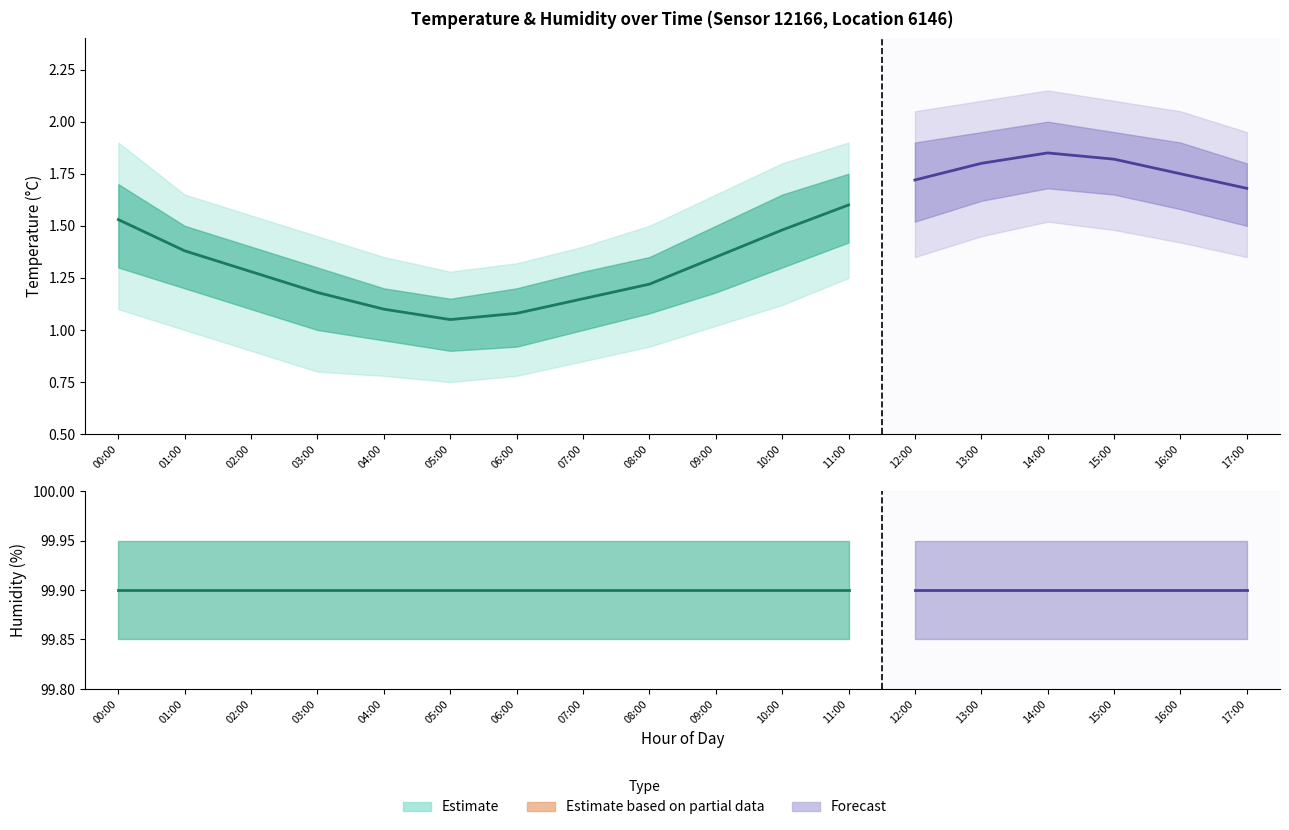

True or false: temperature_lower and temperature_upper cross at least once.

False